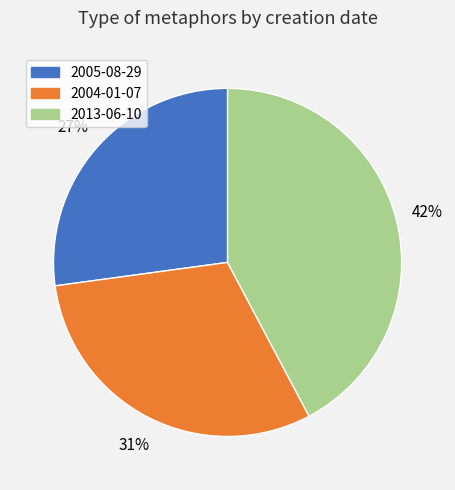

Which category has the biggest portion of the pie?

2013-06-10